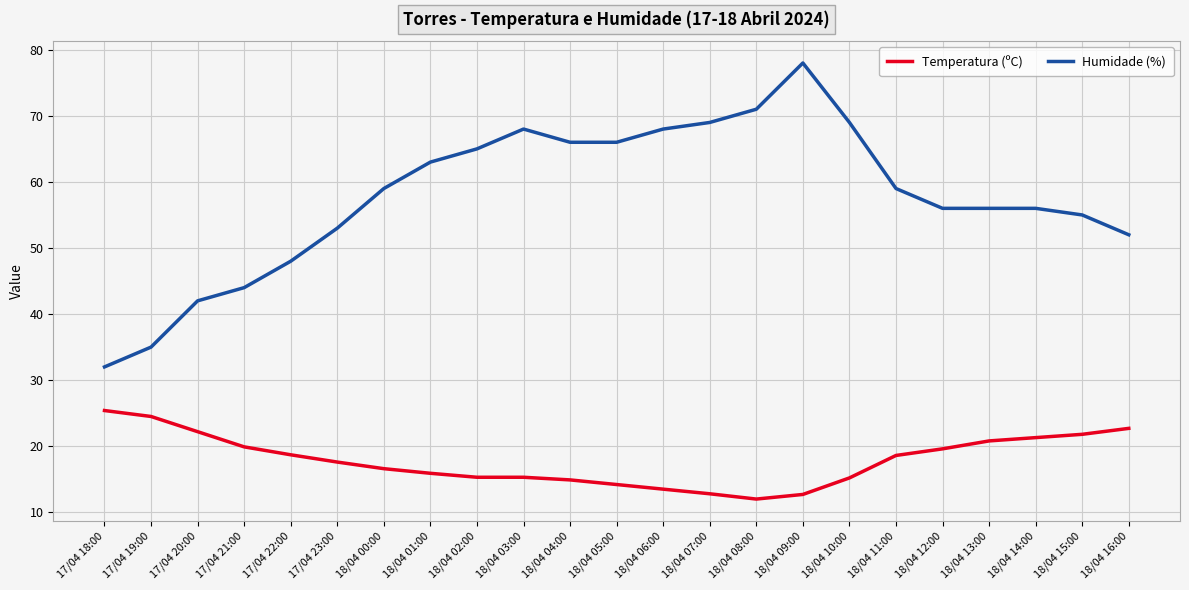

What are all the series names shown in the legend?

Temperatura (ºC), Humidade (%)